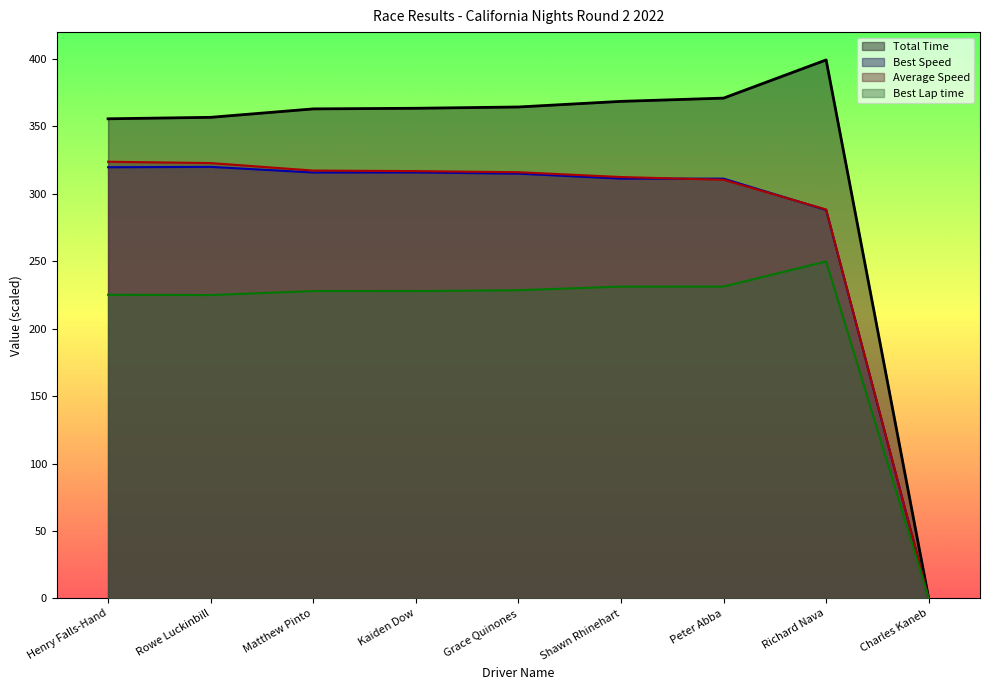

Between Kaiden Dow and Shawn Rhinehart, which series saw the biggest shift?

Total Time